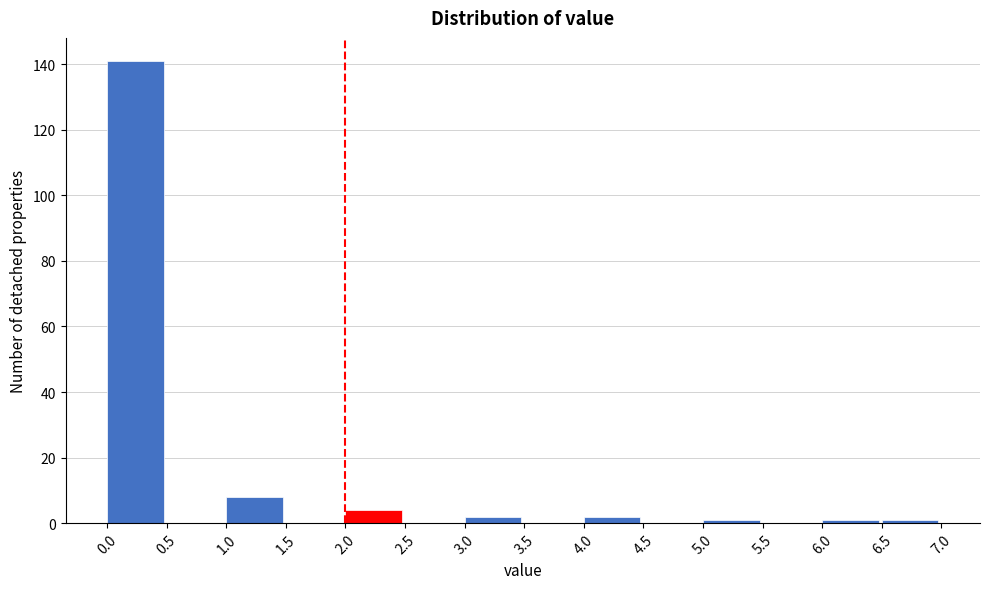

Reading left to right, transcribe this chart: for each bar, give the range it covers on the x-axis and its height. The values are not printed on the chart, so give them approximately, as read against the axis.

0.0 to 0.5: 142
0.5 to 1.0: 0
1.0 to 1.5: 8
1.5 to 2.0: 0
2.0 to 2.5: 4
2.5 to 3.0: 0
3.0 to 3.5: 2
3.5 to 4.0: 0
4.0 to 4.5: 2
4.5 to 5.0: 0
5.0 to 5.5: under 2
5.5 to 6.0: 0
6.0 to 6.5: under 2
6.5 to 7.0: under 2